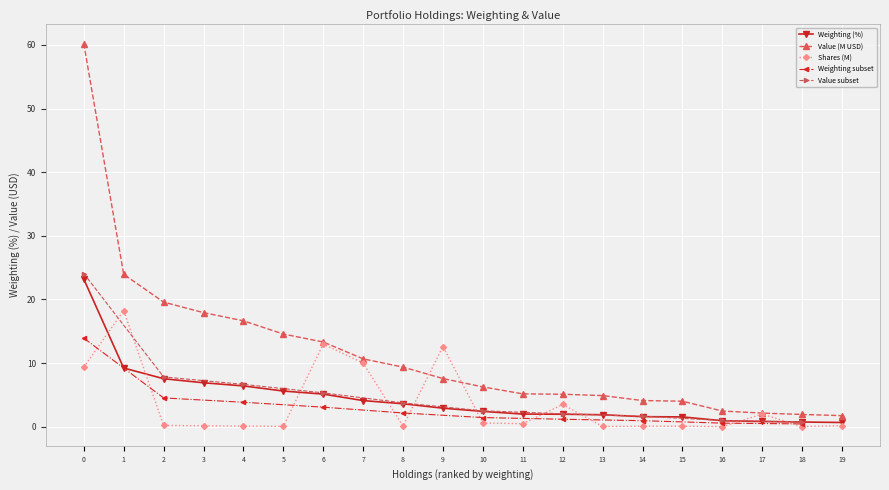

What is the value of the Weighting (%) point at the 6th from the left?

5.6